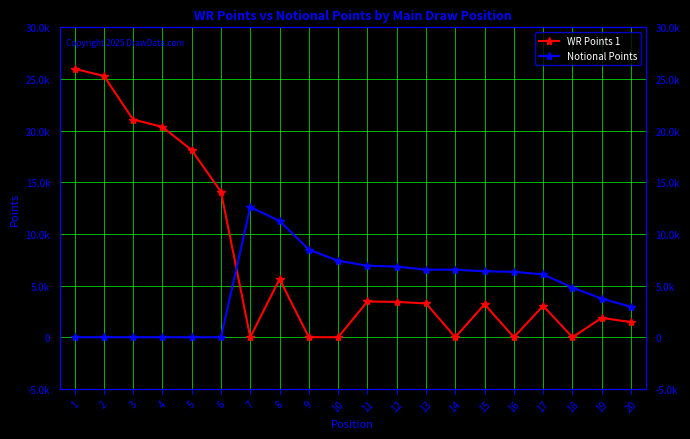

What is the value of the Notional Points point at the 20th from the left?

2940